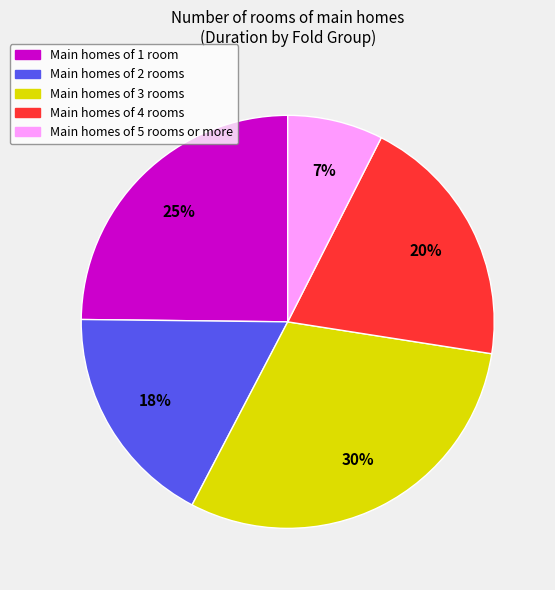

To the nearest percent, what is the average slice percentage?

20%